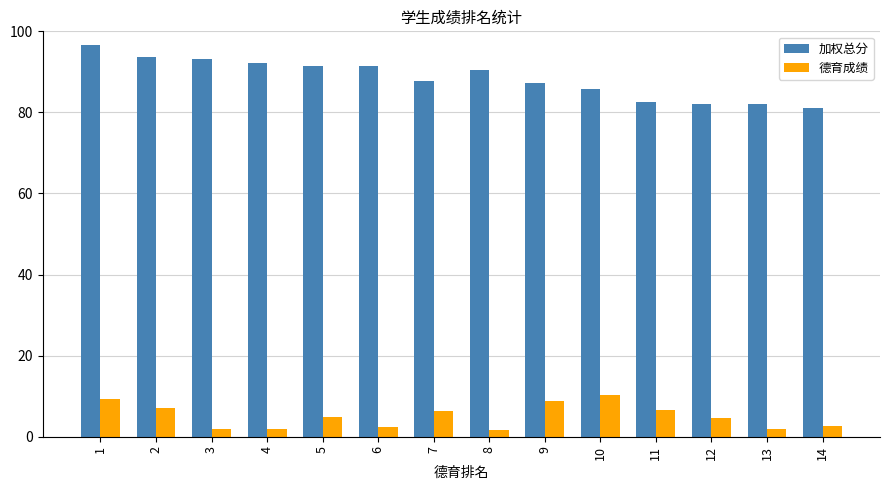

What is the difference between the maximum and minimum values in the 德育成绩 series?

8.6